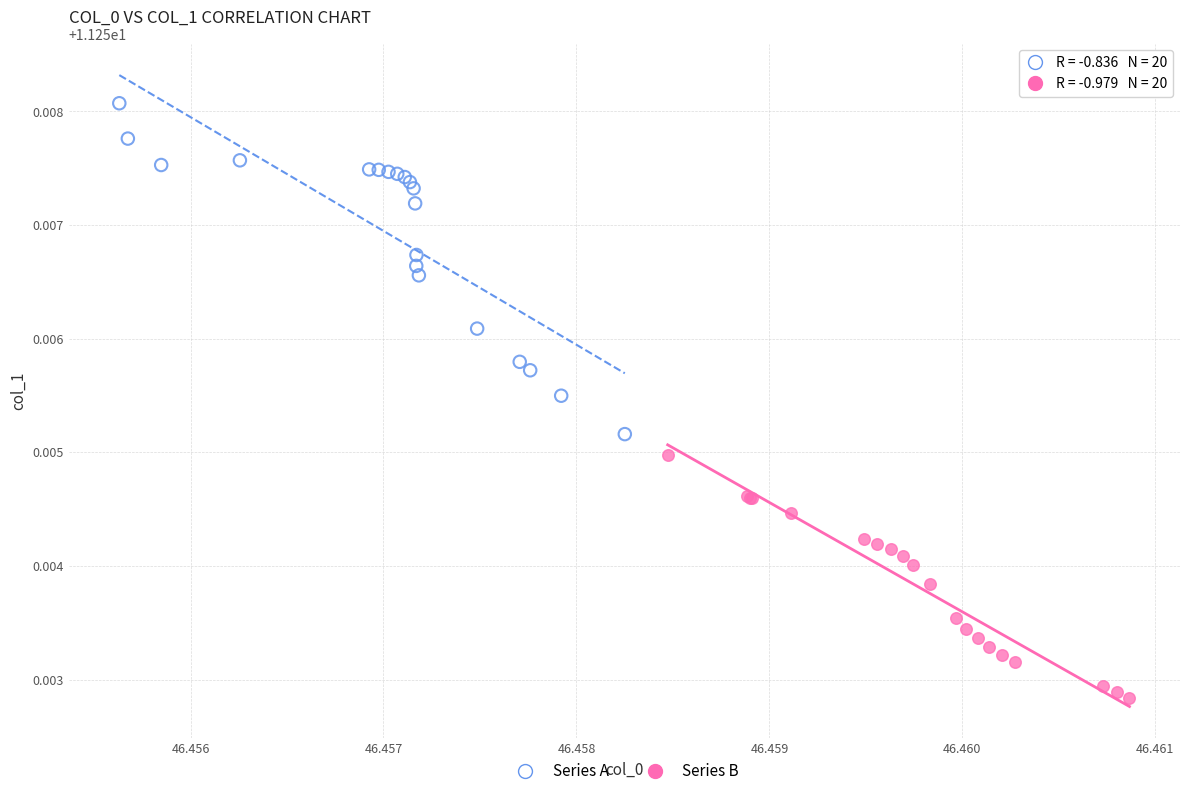

Which series reaches the minimum Y coordinate?

Series B